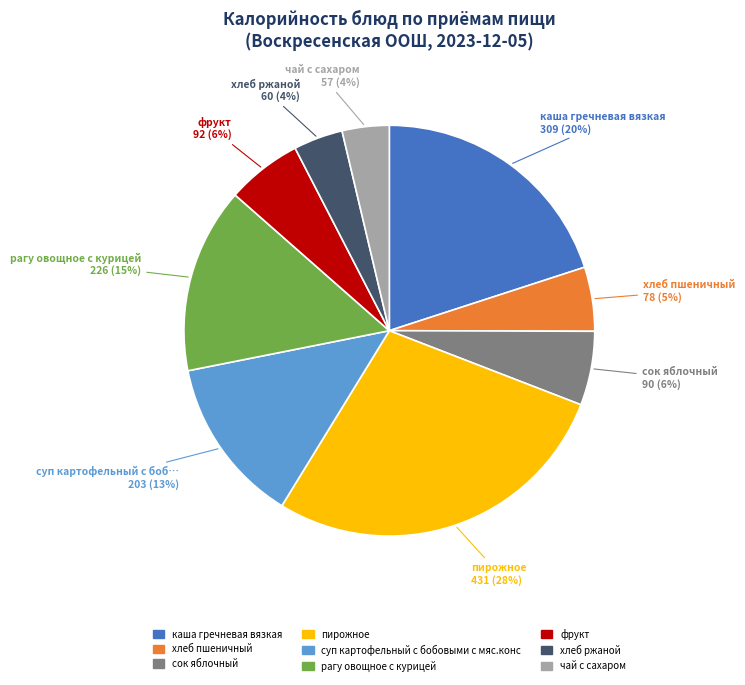

What percentage is the каша гречневая вязкая slice, to the nearest percent?

20%